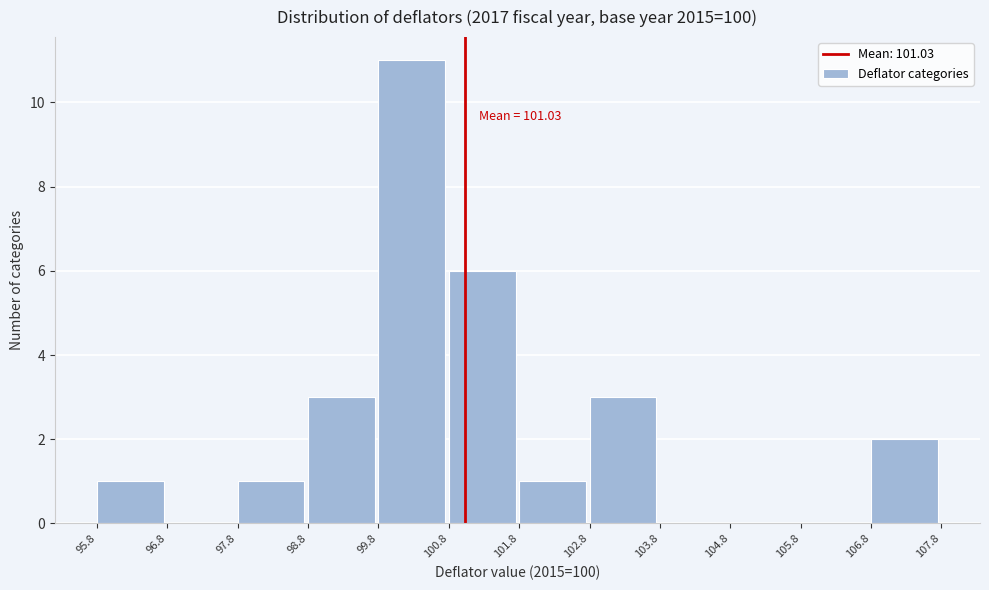

Which range on the x-axis has the tallest bar?

99.8 to 100.8